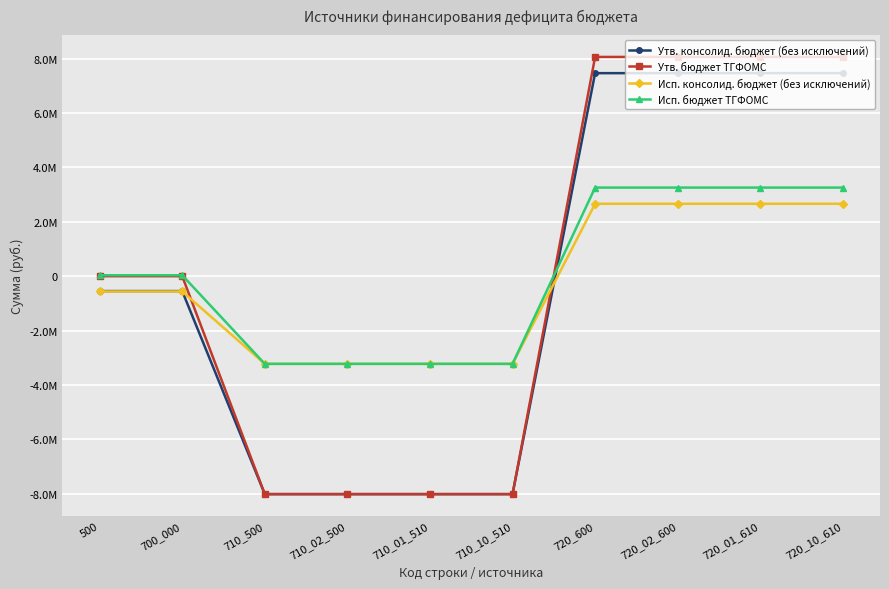

What are all the series names shown in the legend?

Утв. консолид. бюджет (без исключений), Утв. бюджет ТГФОМС, Исп. консолид. бюджет (без исключений), Исп. бюджет ТГФОМС